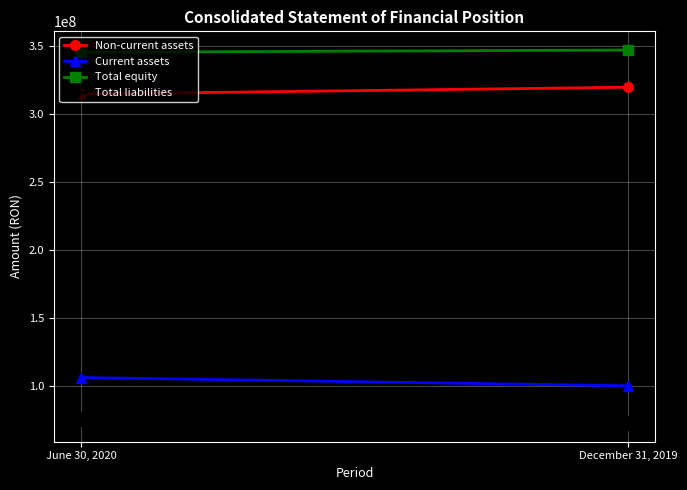

What is the spread (max minus min) of values at December 31, 2019?

274651171